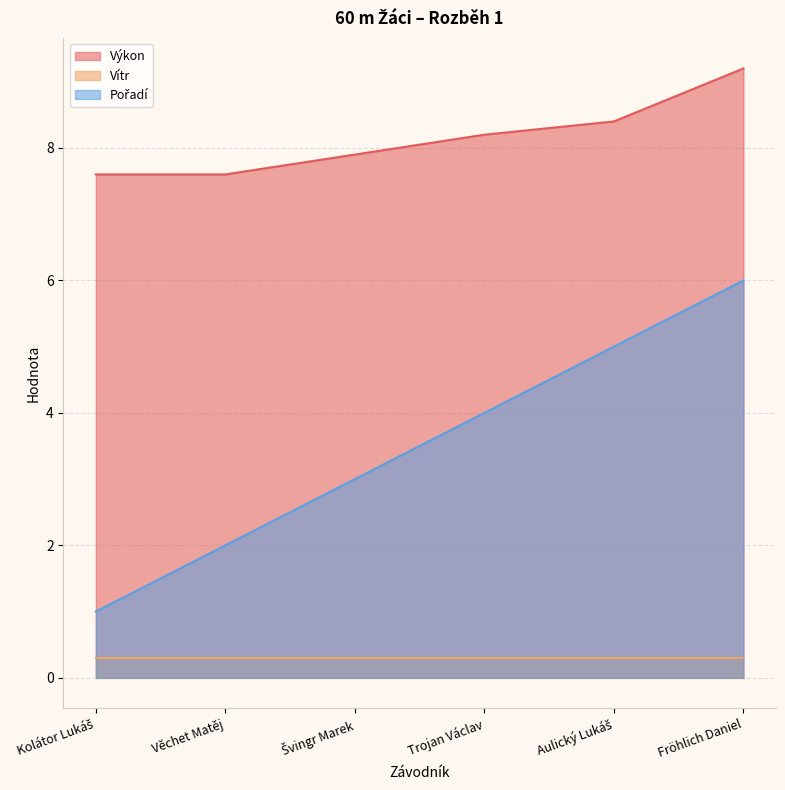

At which category is the sum across all series the highest?

Fröhlich Daniel